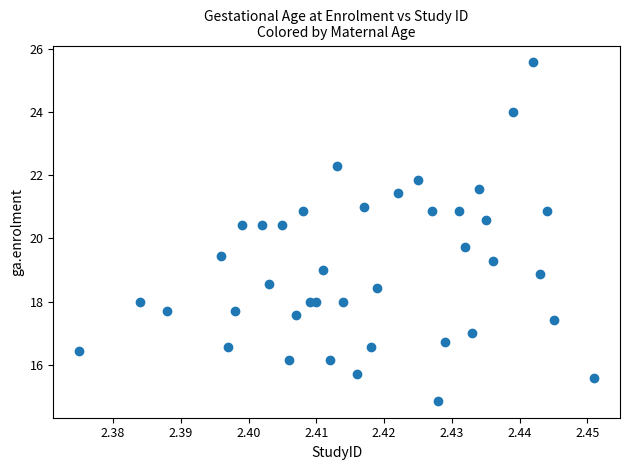

What Y value in the scatter plot is closest to 20?

19.7